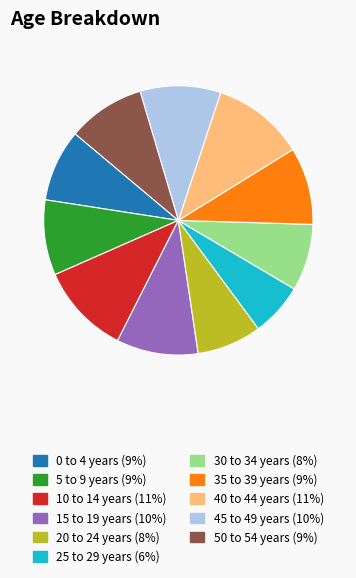

True or false: 40 to 44 years accounts for 11% of the total.

True